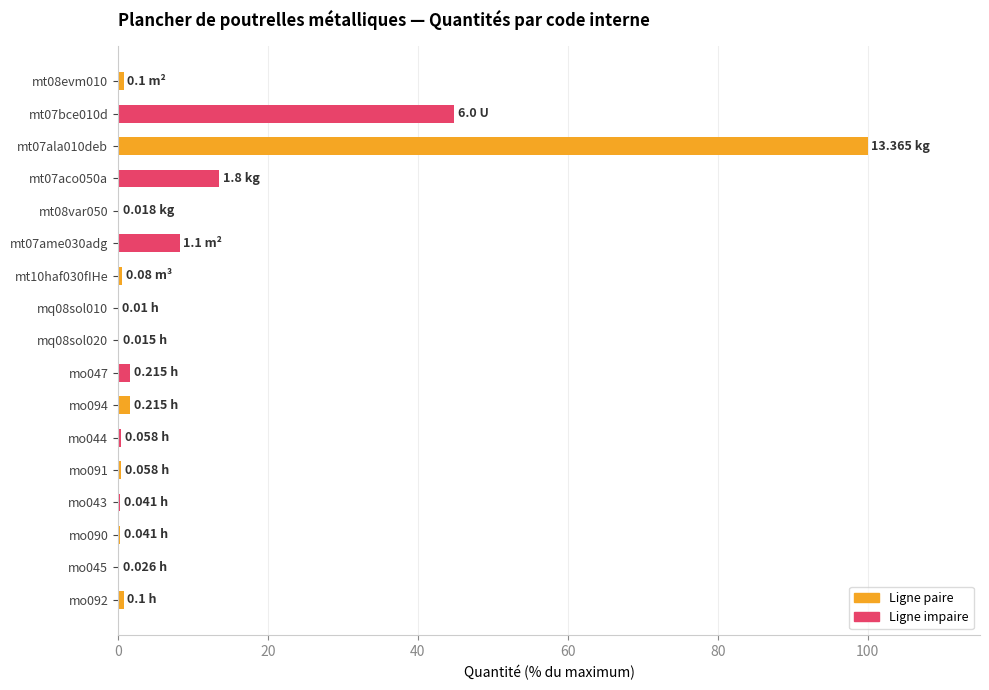

What is the ratio of the value at mt07ala010deb to the value at mt07aco050a?

7.4